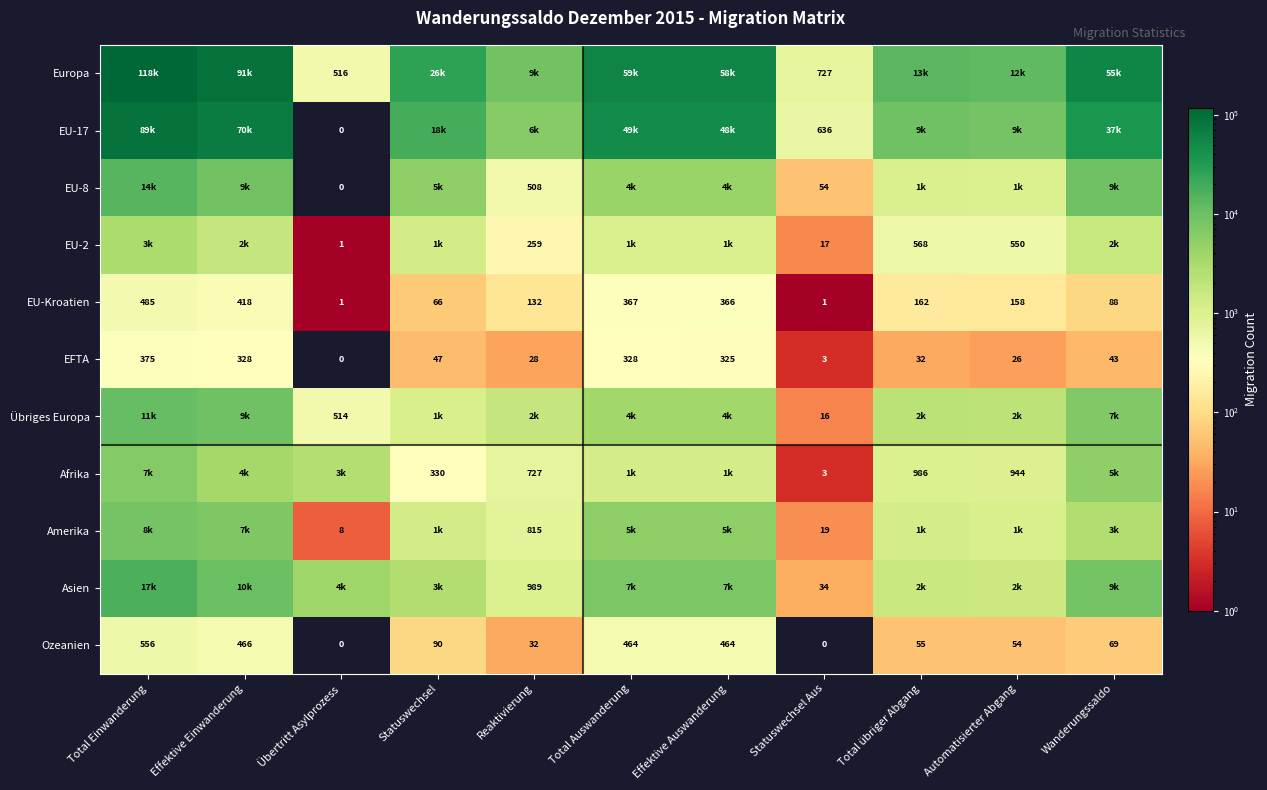

What is the average value of the EU-Kroatien series?

204